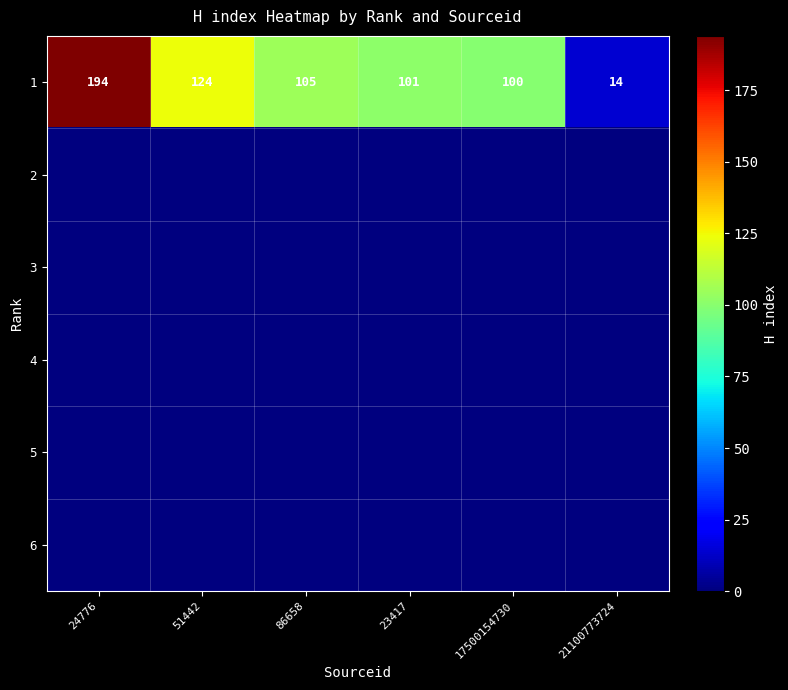

Is it true that 1 equals 7 at 21100773724?

False